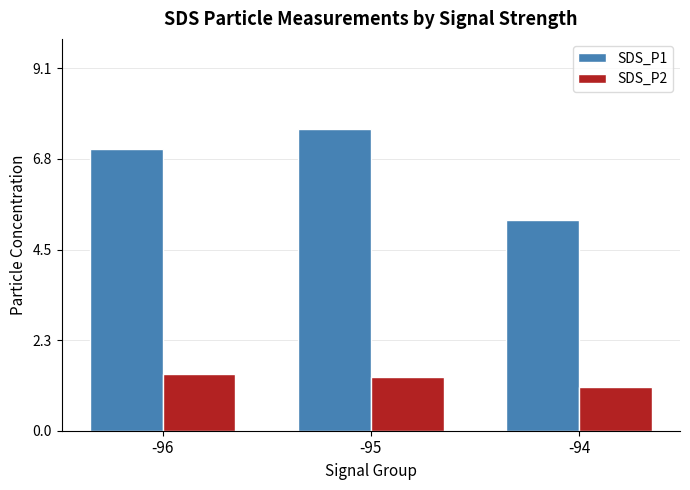

Reading right to left, extract all data points from this chart.

SDS_P1: -94=5.3	-95=7.6	-96=7.1
SDS_P2: -94=1.1	-95=1.3	-96=1.4